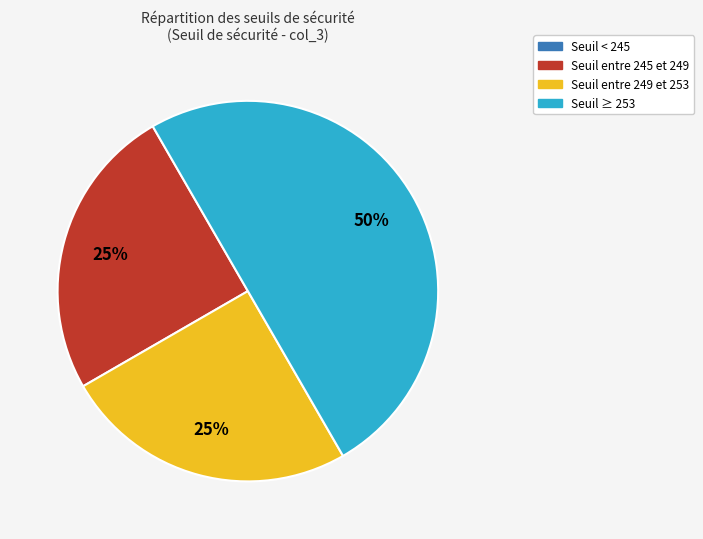

To the nearest percent, what is the difference between the largest and smallest slice percentages?

50%